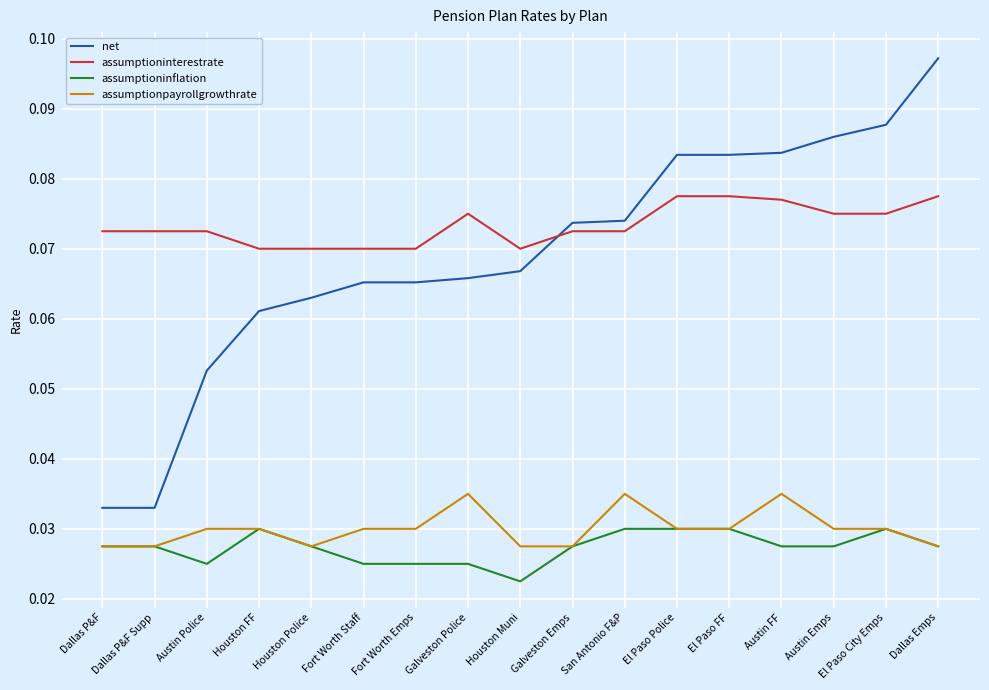

What position from the left is Dallas P&F Supp?

2